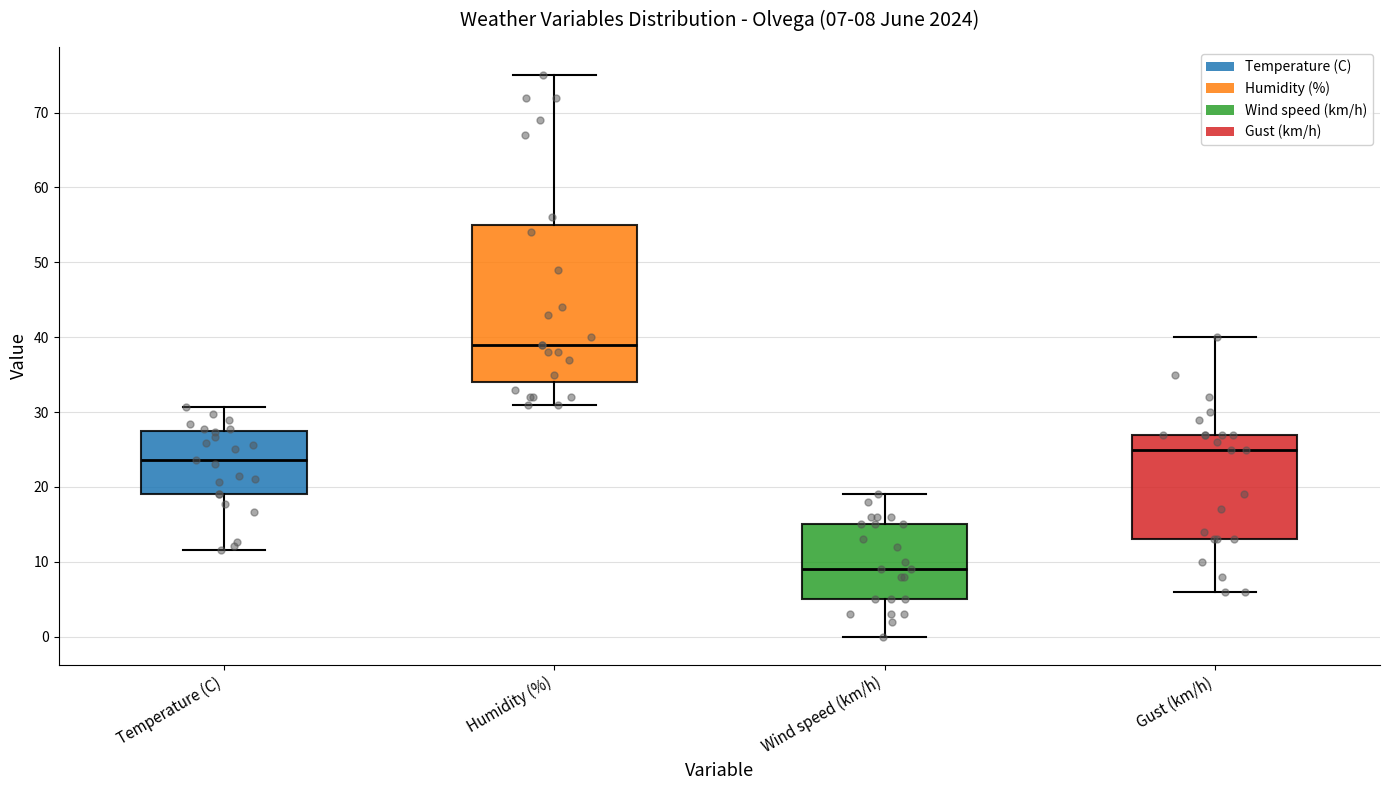

Comparing the boxes themselves (not the whiskers), which one is the tallest?

Humidity (%)